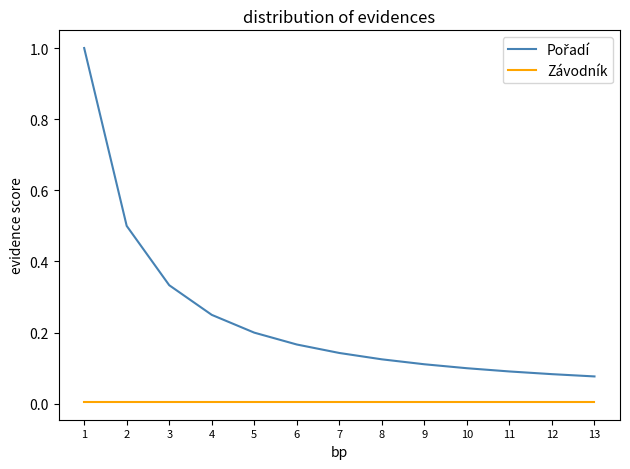

How many lines are shown in the chart?

2